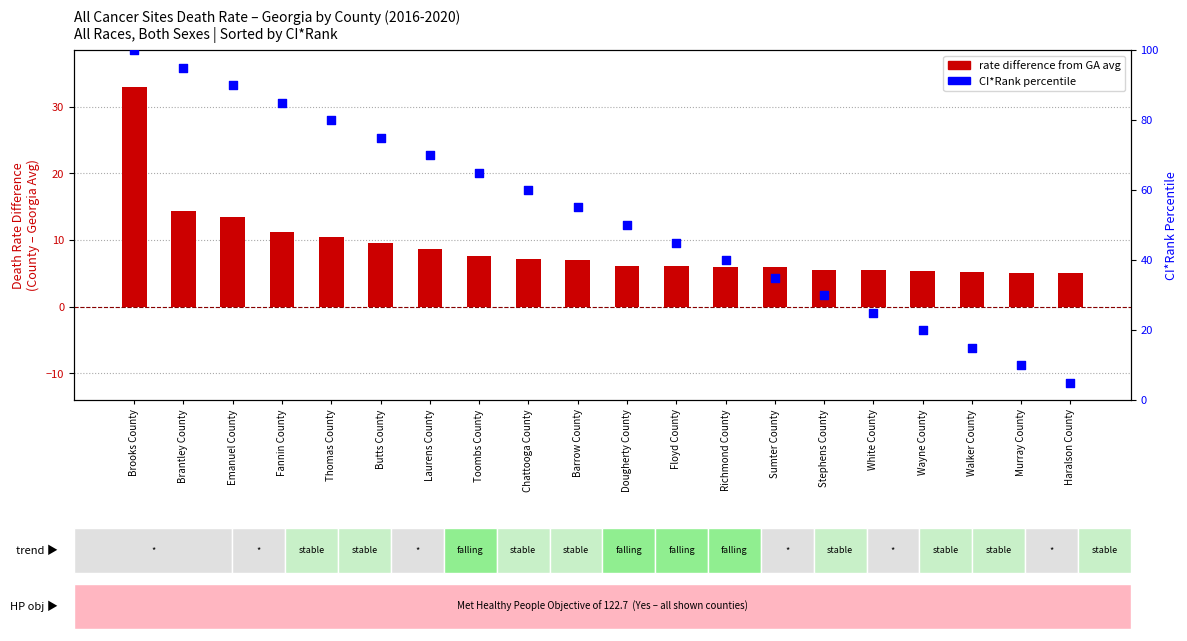

Which series has the widest spread of Y values?

CI*Rank percentile